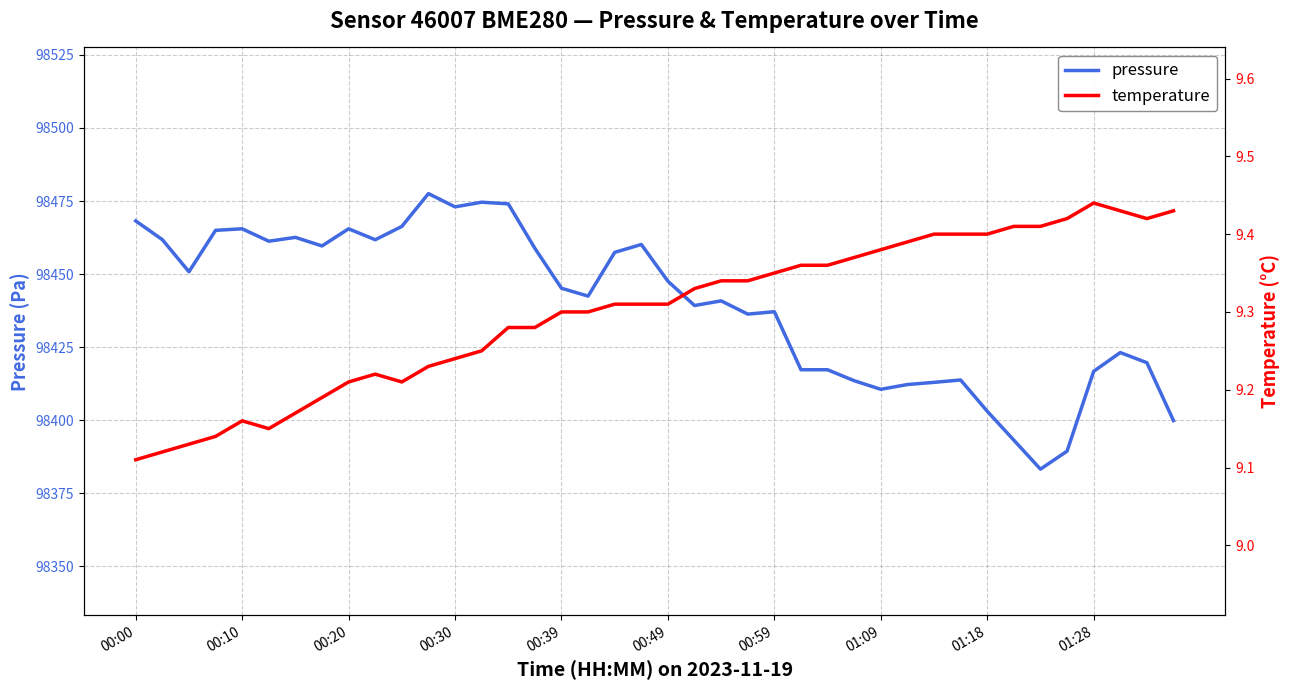

The value of pressure at 01:28 is 98416.8. True or false?

True